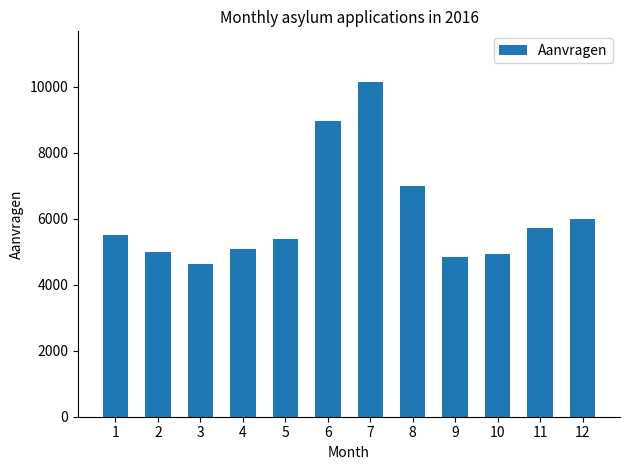

What is the sum of the values at 3 and 6?

13610